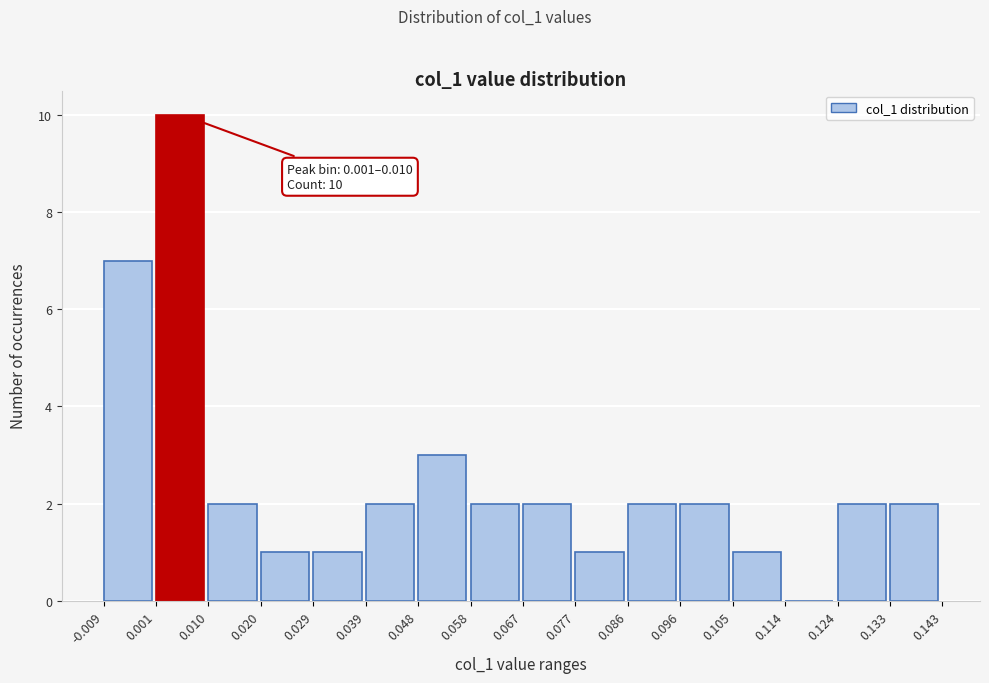

Which range on the x-axis has the tallest bar?

0.001 to 0.010